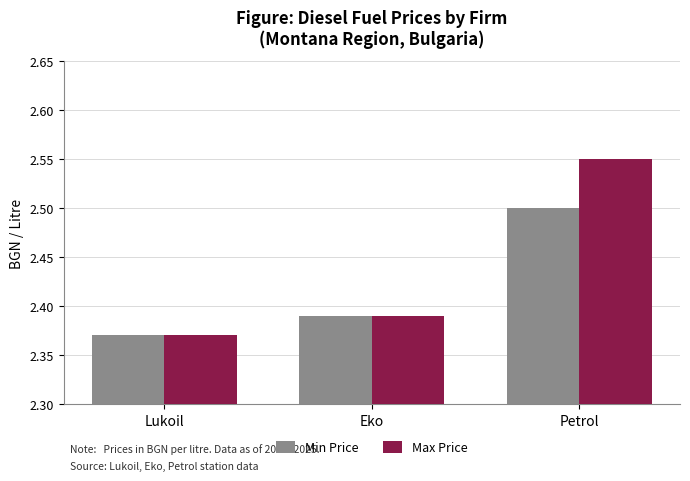

Which category has the highest value in the Min Price series?

Petrol